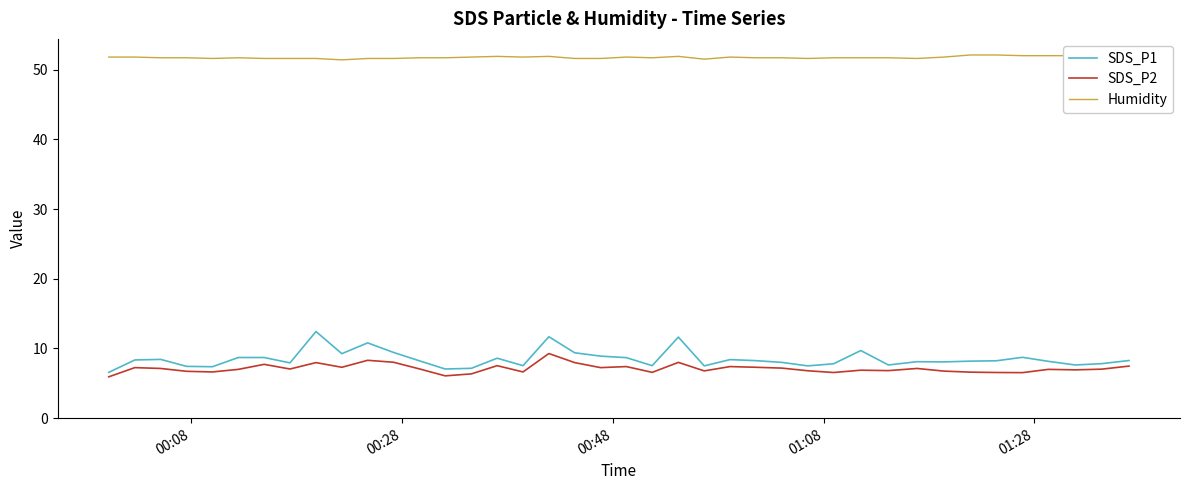

Which series has the widest spread of values?

SDS_P1